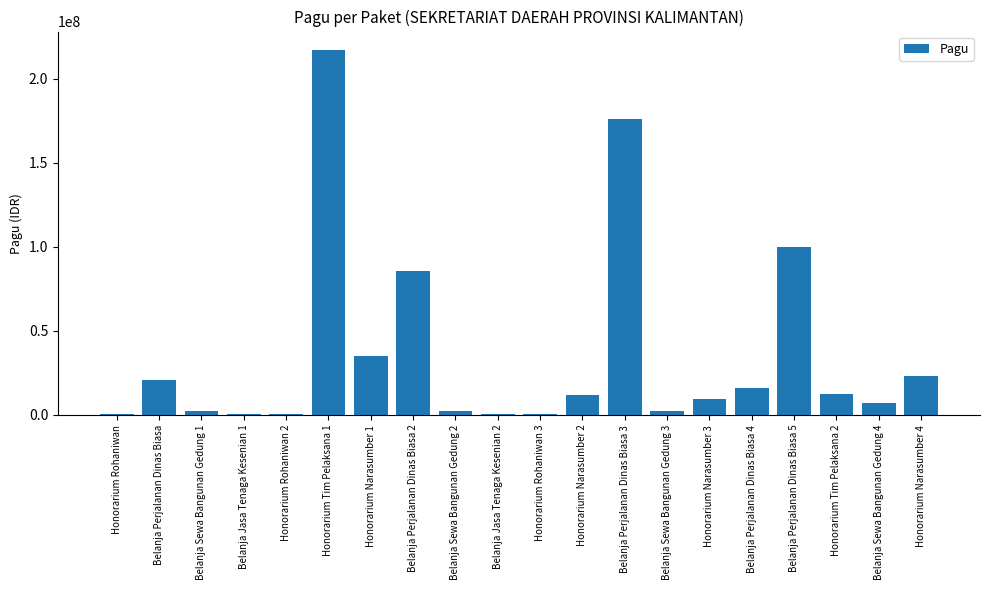

The value at Belanja Jasa Tenaga Kesenian 2 is 400000. True or false?

True